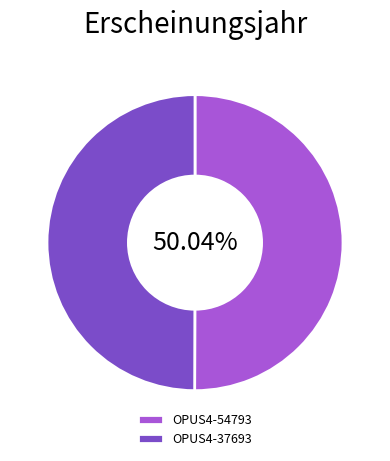

Is there any slice that represents more than half of the pie?

Yes